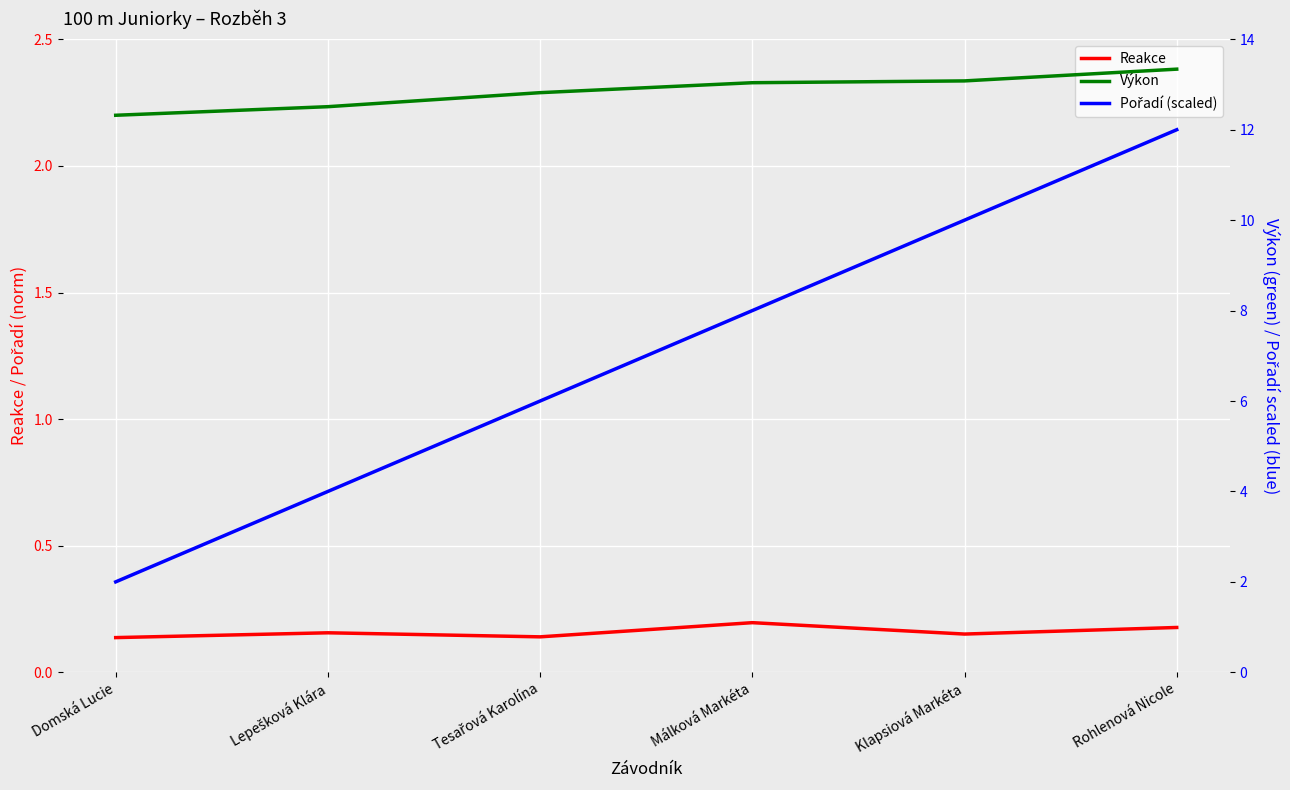

What is the average value of the Reakce series?

0.2